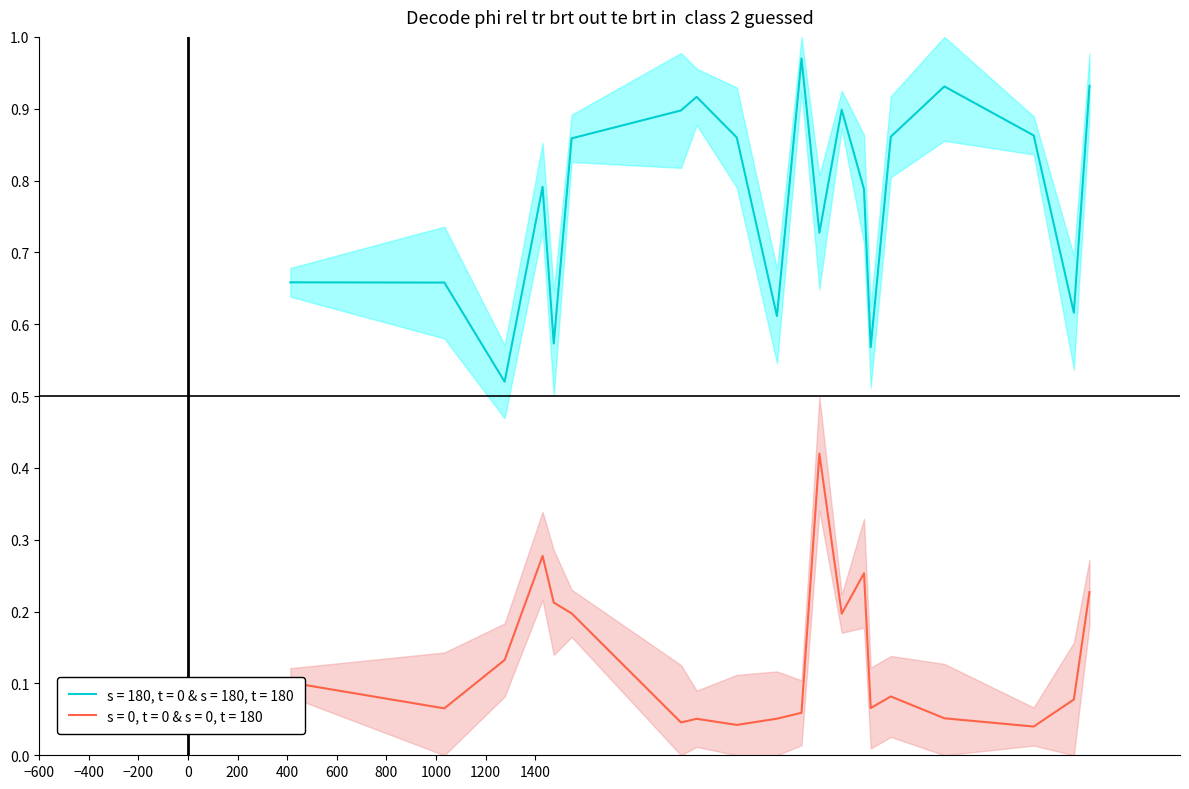

Count the dnbrad values in the range 0 to 1.

20